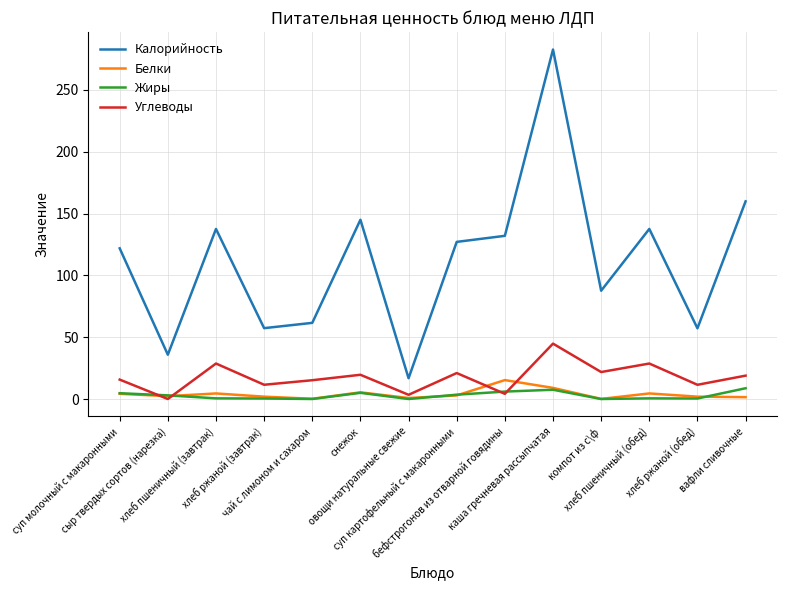

Which series has the largest total across all categories?

Калорийность